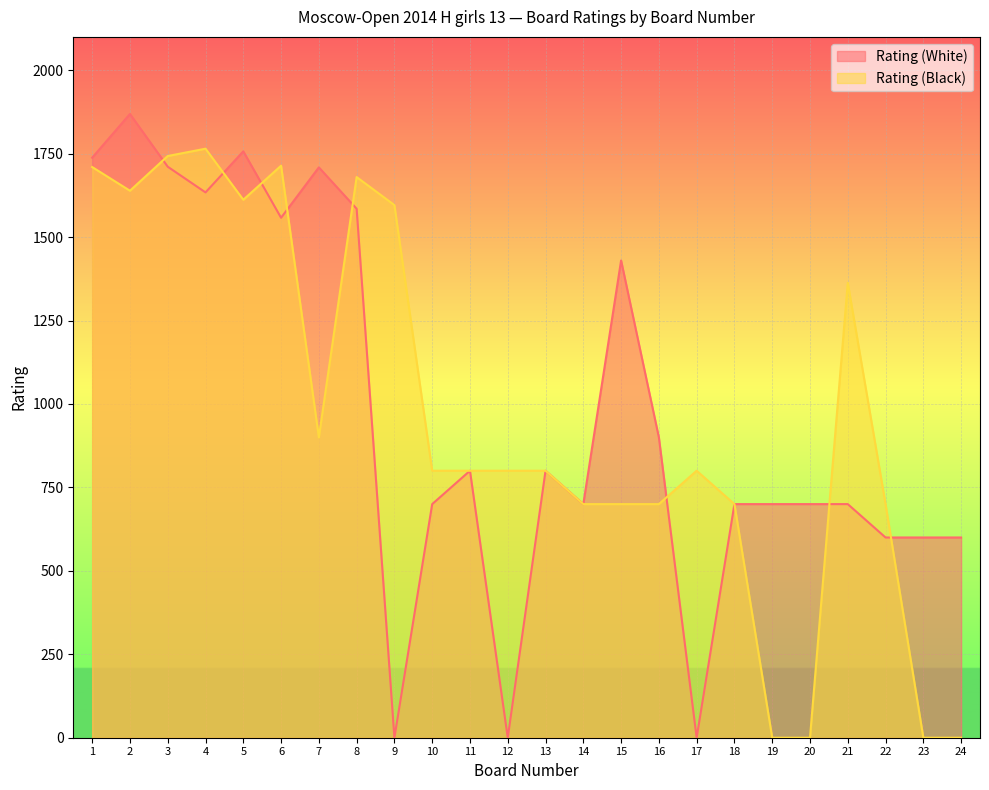

The value of Rating (White) at 1 is 773. True or false?

False